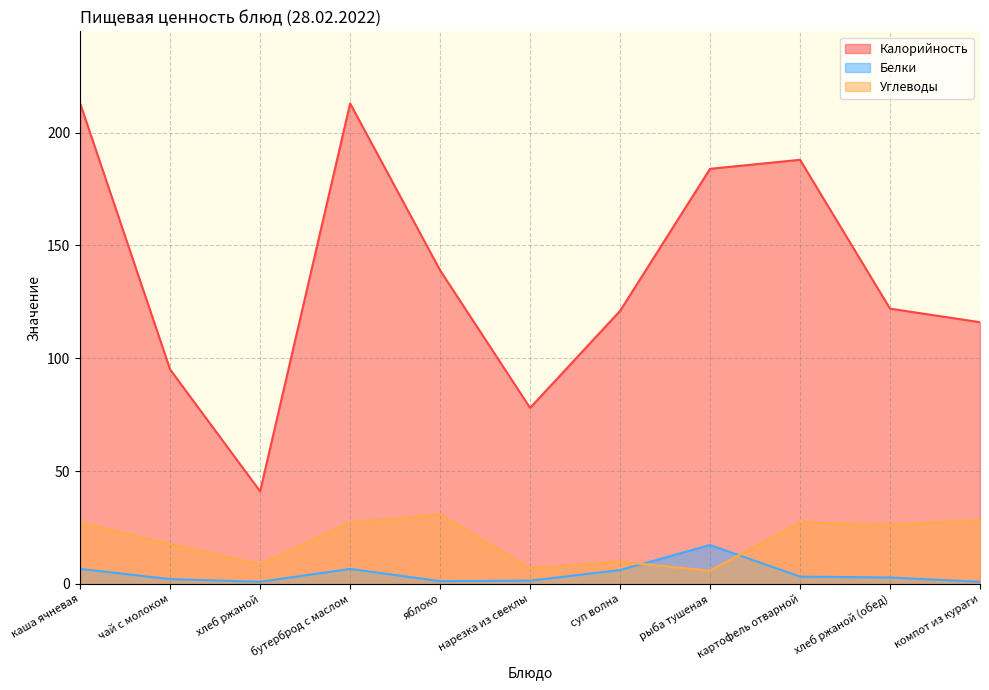

What are all the series names shown in the legend?

Калорийность, Белки, Углеводы